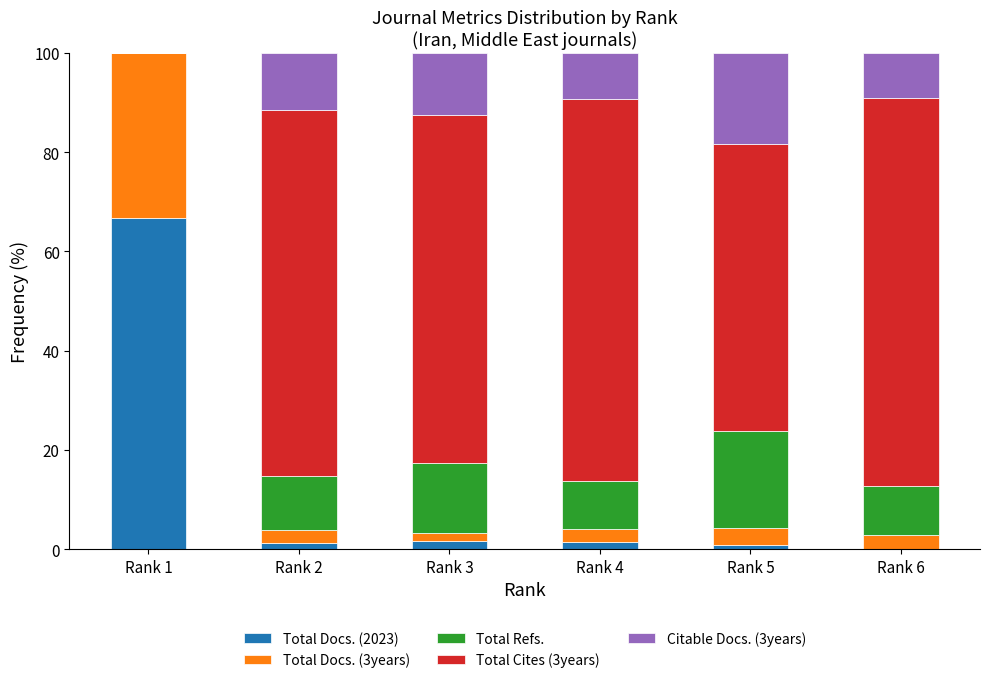

What is the highest value of the Total Docs. (2023) series?

66.7